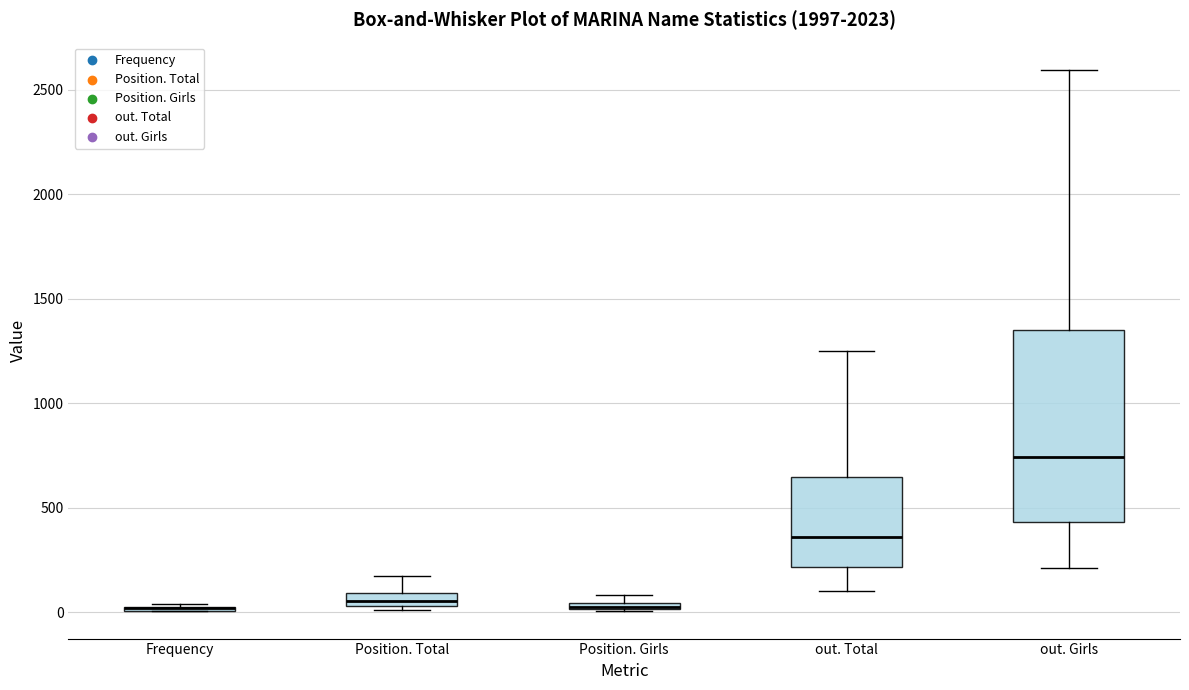

Where is the upper edge of the box for Position. Girls on the y-axis? The values are not printed on the chart, so give them approximately, as read against the axis.

50